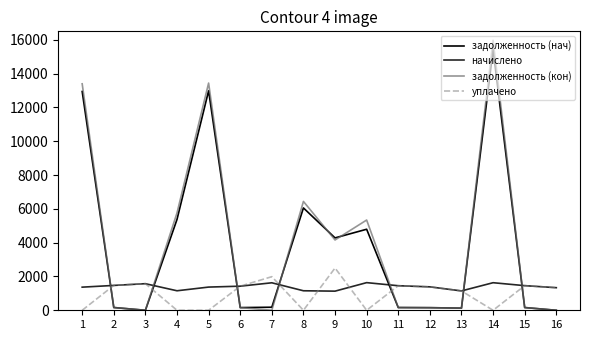

How many interior local valleys does the задолженность (нач) series have?

4